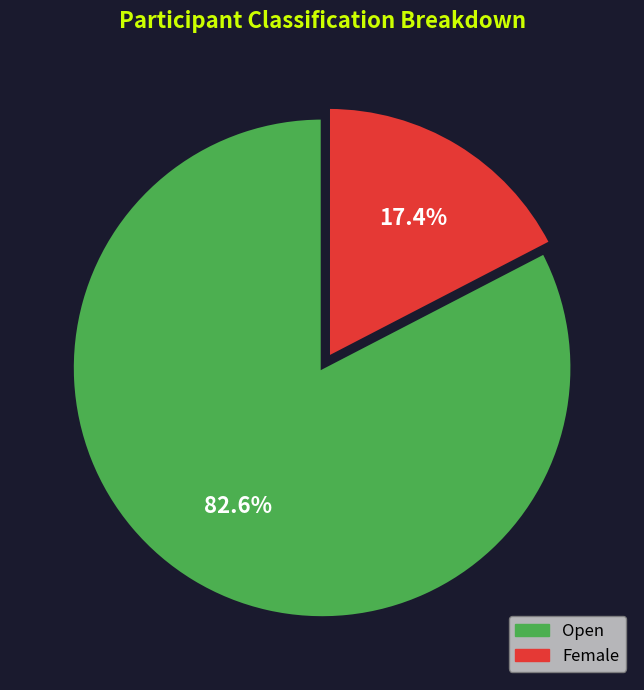

How many segments does this pie chart have?

2